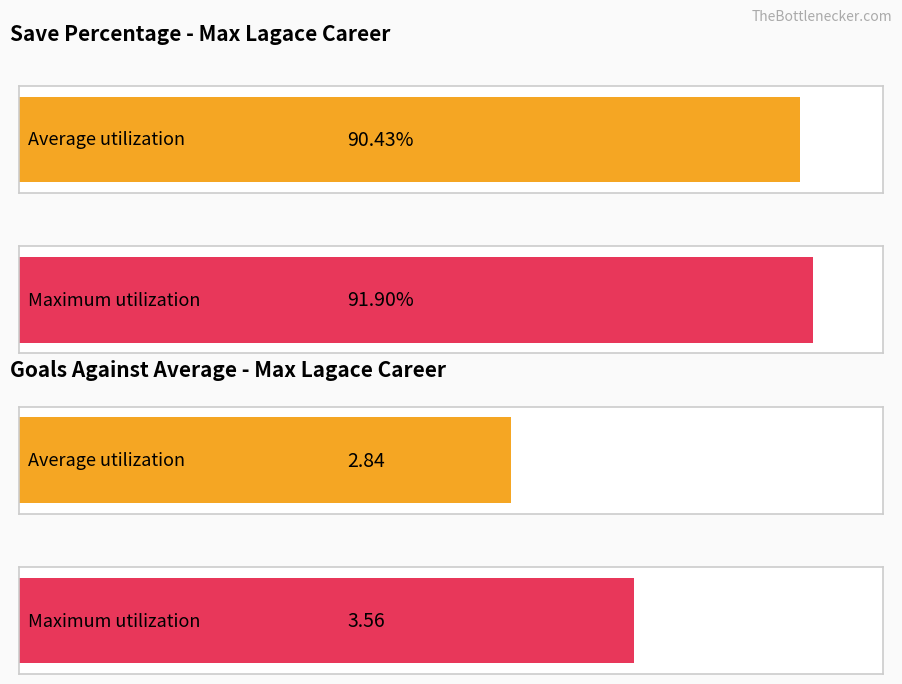

What is the highest value of the save_percent series?

91.9